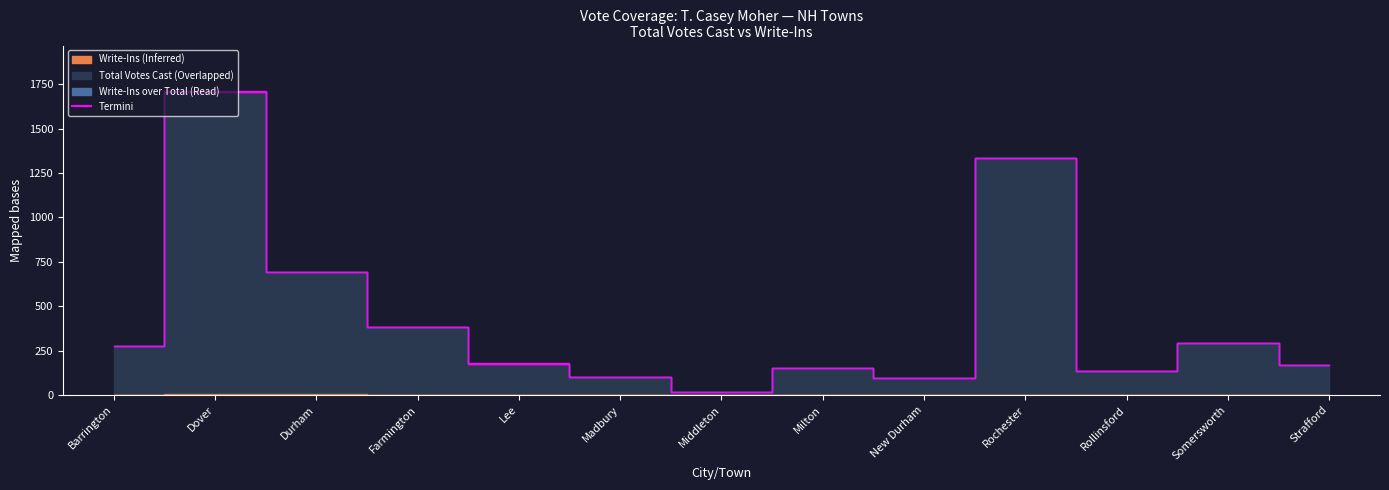

Reading left to right, extract all data points from this chart.

Barrington=274	Dover=1708	Durham=690	Farmington=382	Lee=176	Madbury=104	Middleton=17	Milton=153	New Durham=98	Rochester=1334	Rollinsford=133	Somersworth=294	Strafford=168